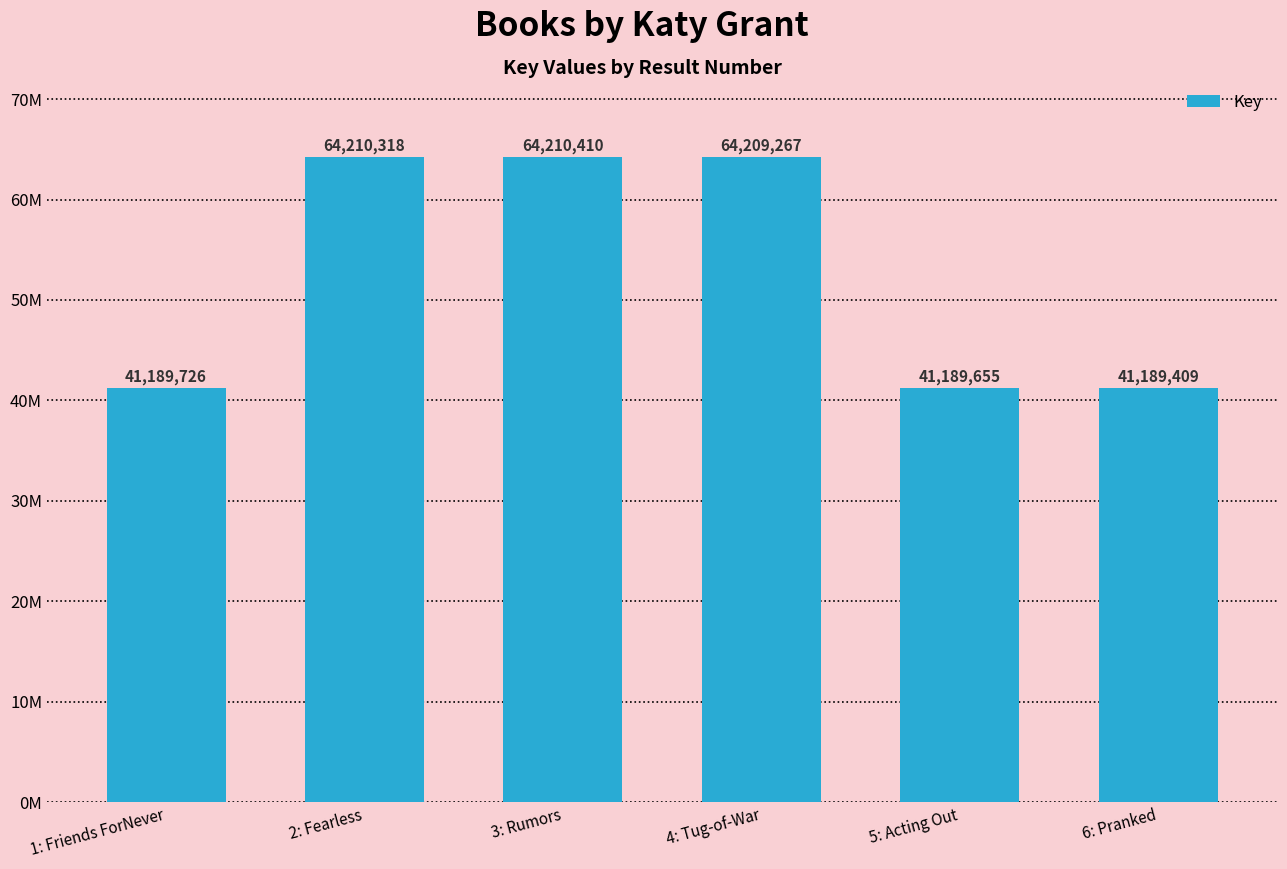

Is it true that the value at 6: Pranked is 57986000?

False